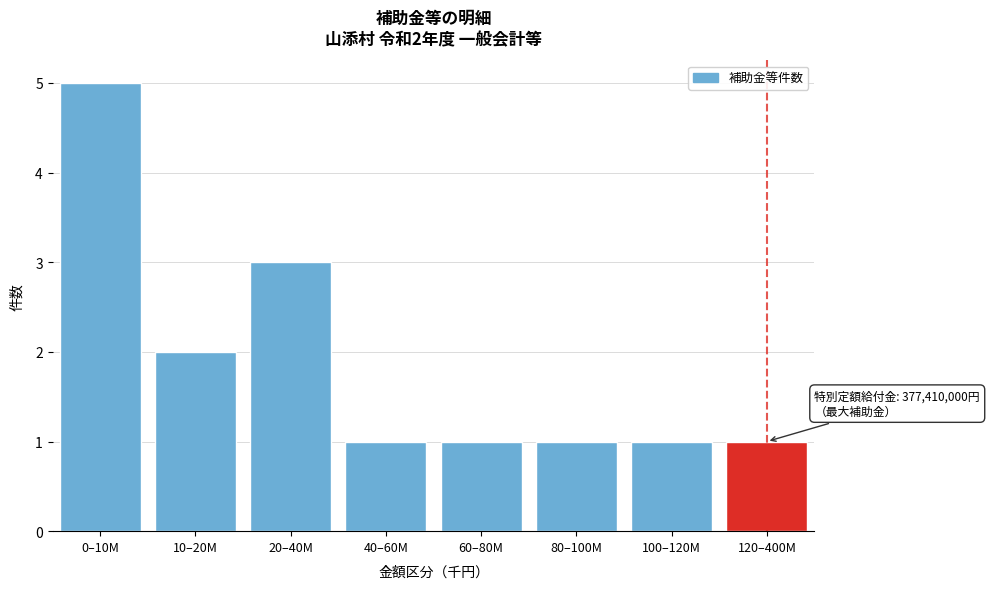

Reading right to left, extract all data points from this chart.

120–400M=1	100–120M=1	80–100M=1	60–80M=1	40–60M=1	20–40M=3	10–20M=2	0–10M=5